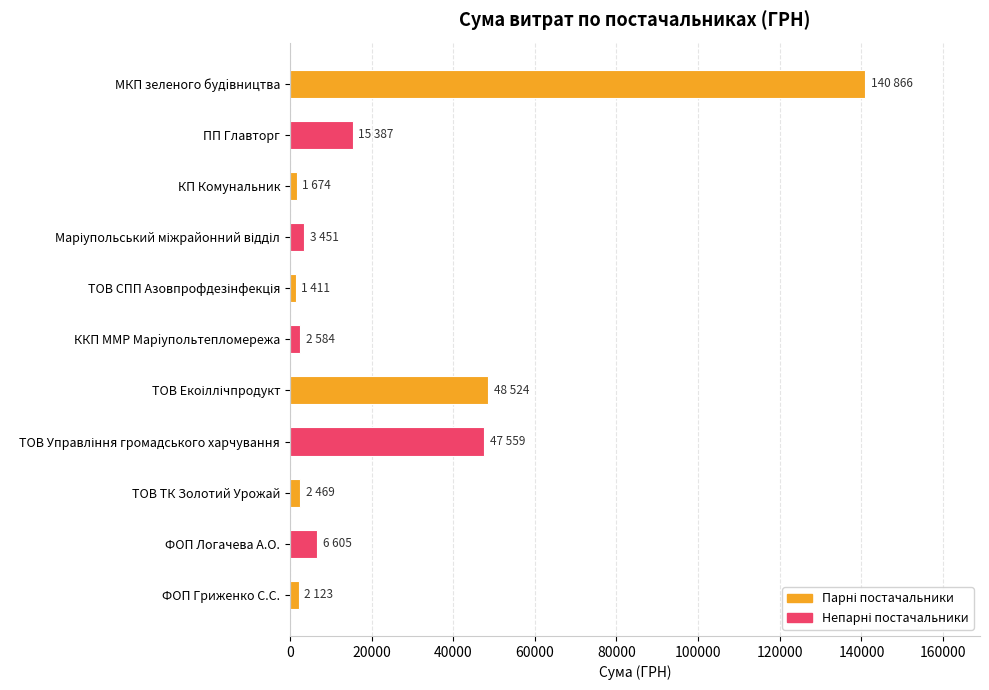

Is it true that the value at МКП зеленого будiвництва is 140866.3?

True